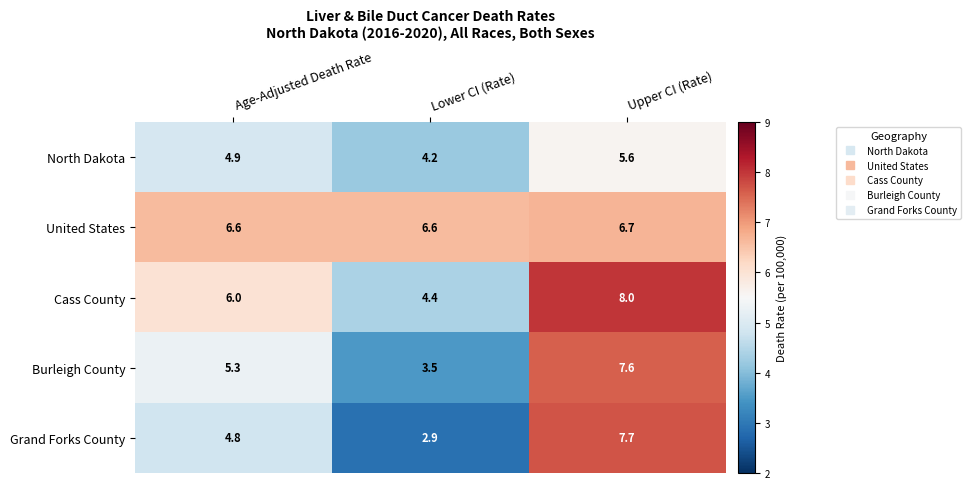

What is the spread (max minus min) of values at Lower CI (Rate)?

3.7